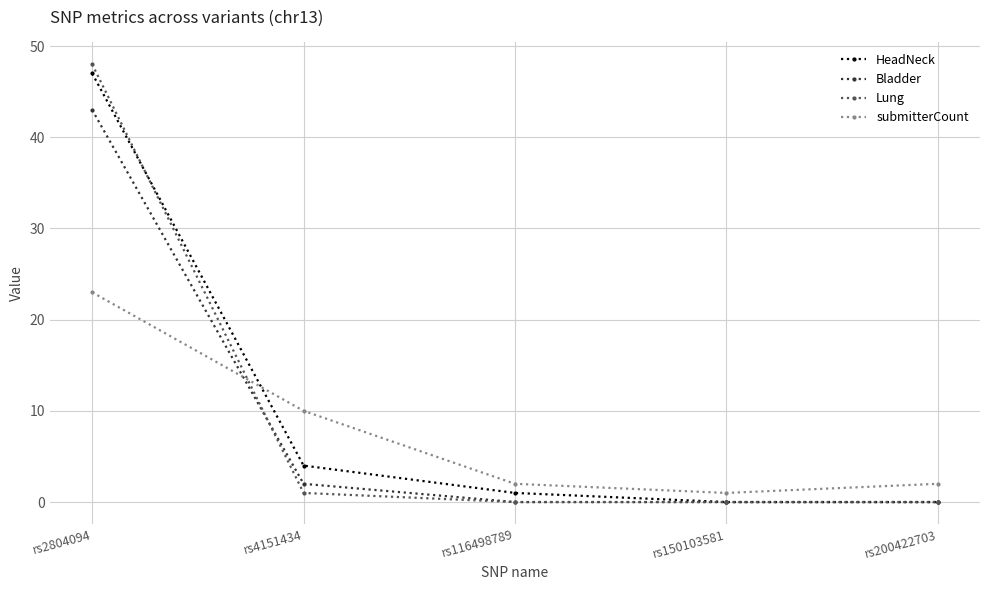

Reading left to right, list all the values displayed in this chart.

HeadNeck: rs2804094=47	rs4151434=4	rs116498789=1	rs150103581=0	rs200422703=0
Bladder: rs2804094=43	rs4151434=2	rs116498789=0	rs150103581=0	rs200422703=0
Lung: rs2804094=48	rs4151434=1	rs116498789=0	rs150103581=0	rs200422703=0
submitterCount: rs2804094=23	rs4151434=10	rs116498789=2	rs150103581=1	rs200422703=2